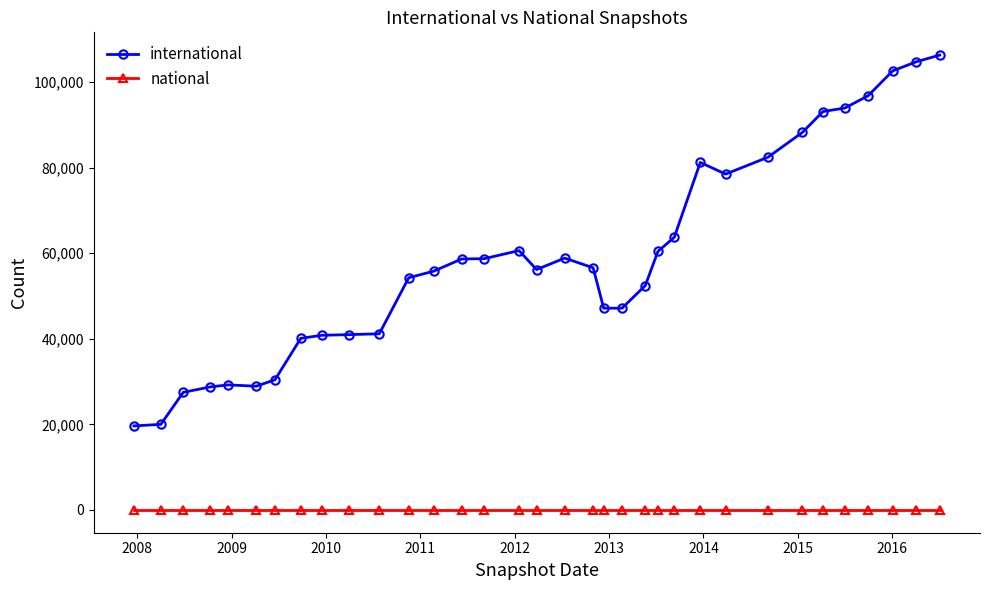

Count the number of data series in this chart.

2